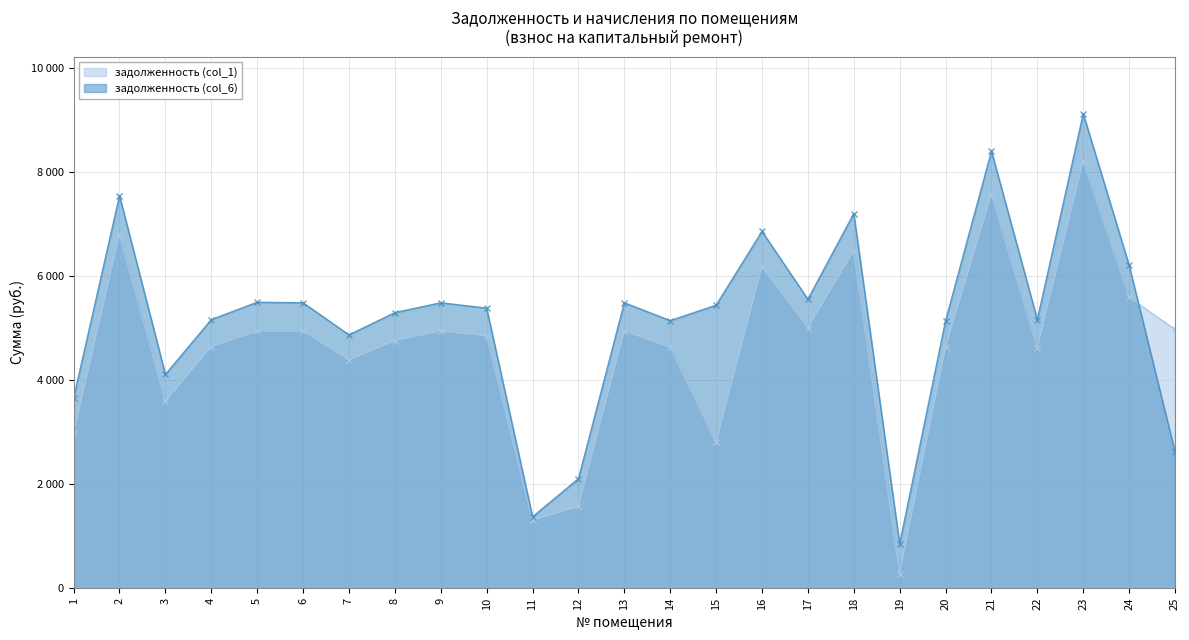

At which category is the sum across all series the highest?

23